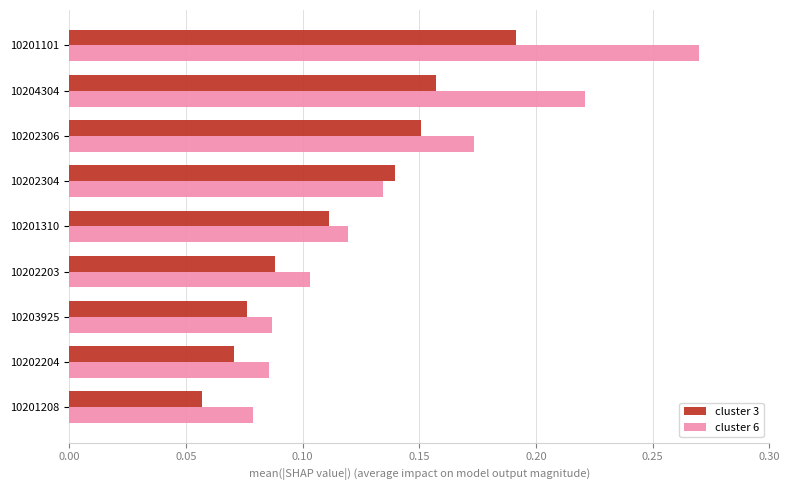

Which series has the largest range (max minus min)?

cluster 6